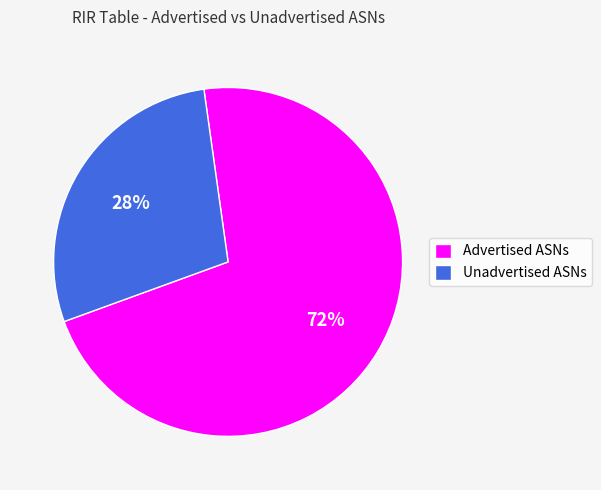

To the nearest percent, what is the average slice percentage?

50%